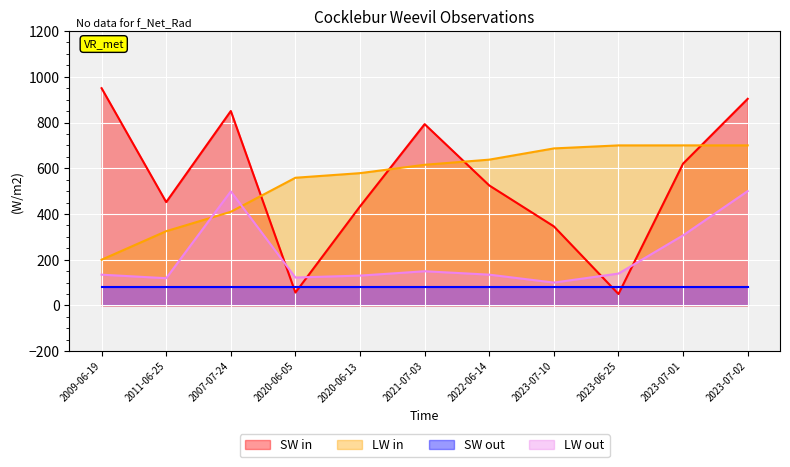

The SW in series shows 710.2 at 2022-06-14. True or false?

False